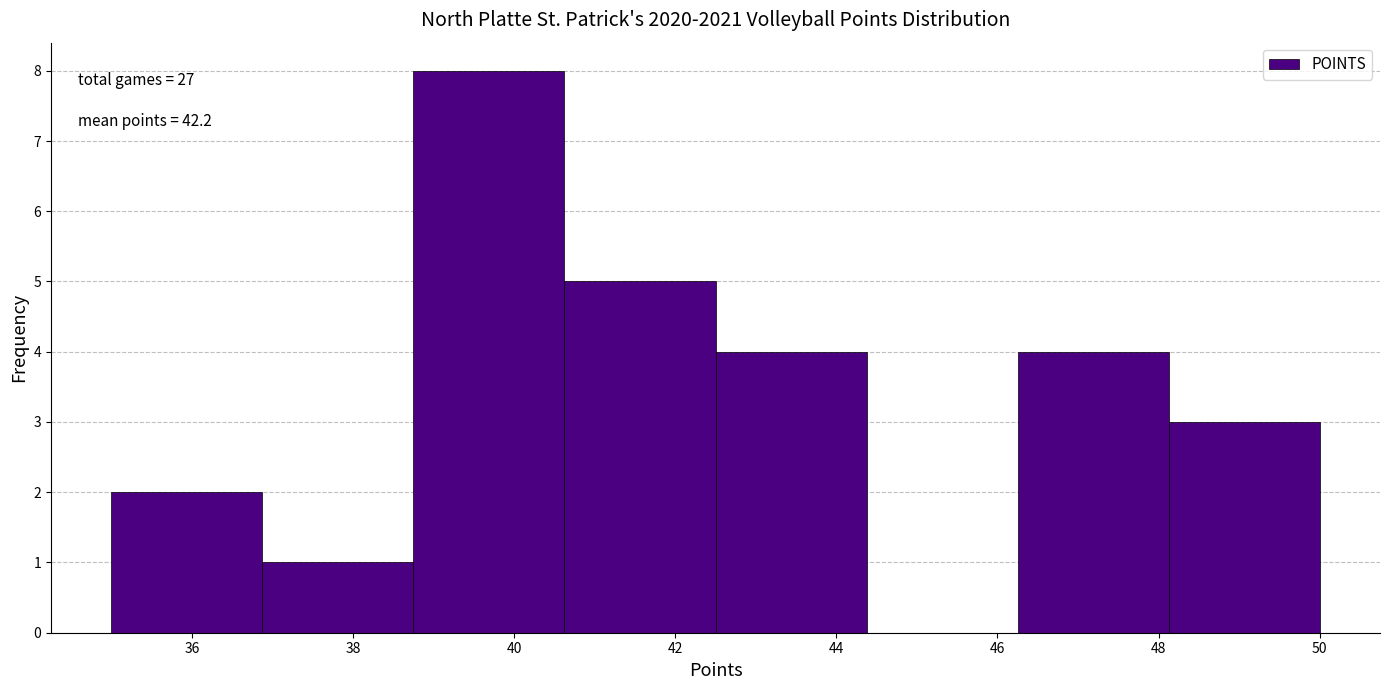

Which range on the x-axis has the tallest bar?

38.8 to 40.6